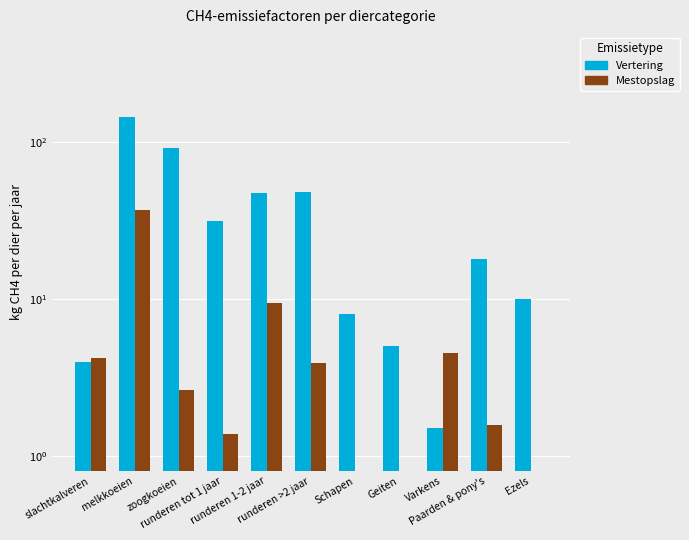

What is the sum of the Vertering values at runderen tot 1 jaar and zoogkoeien?

123.5